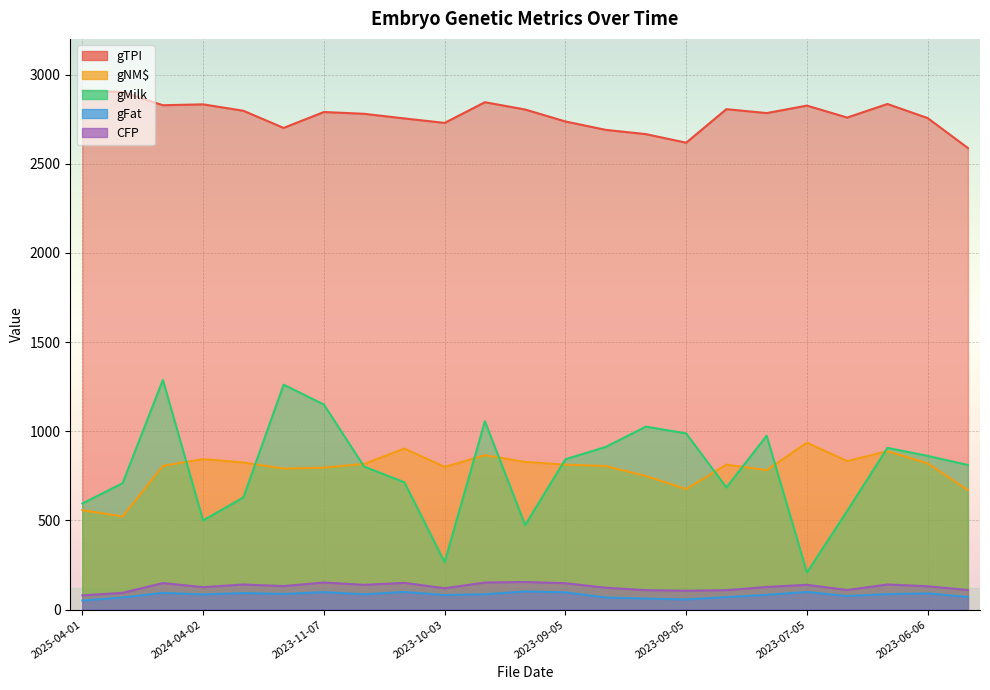

What is the greatest value displayed?

2910